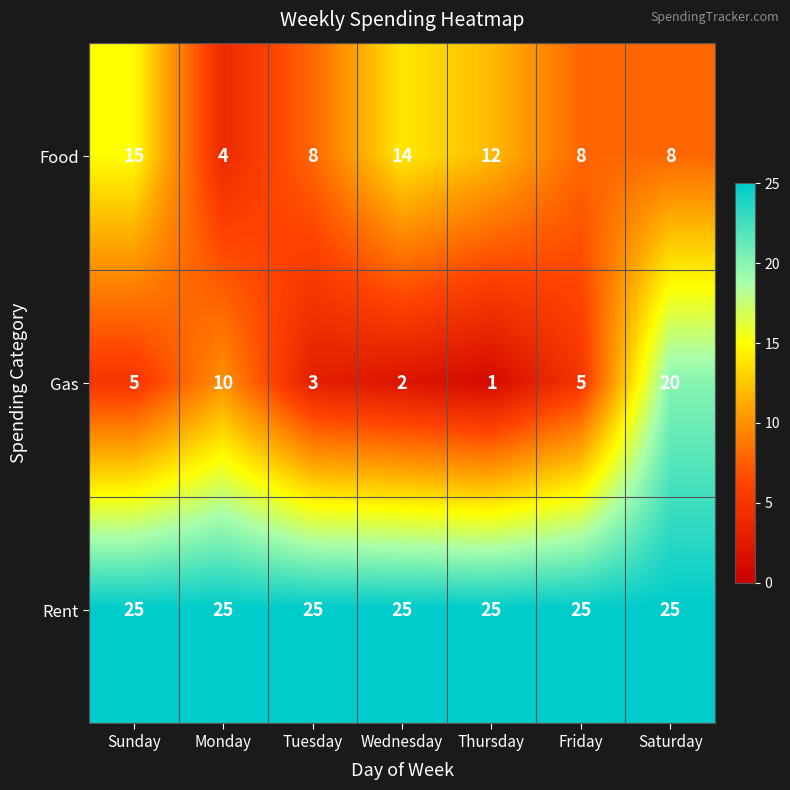

Rank the series at Tuesday from highest to lowest value.

Rent, Food, Gas